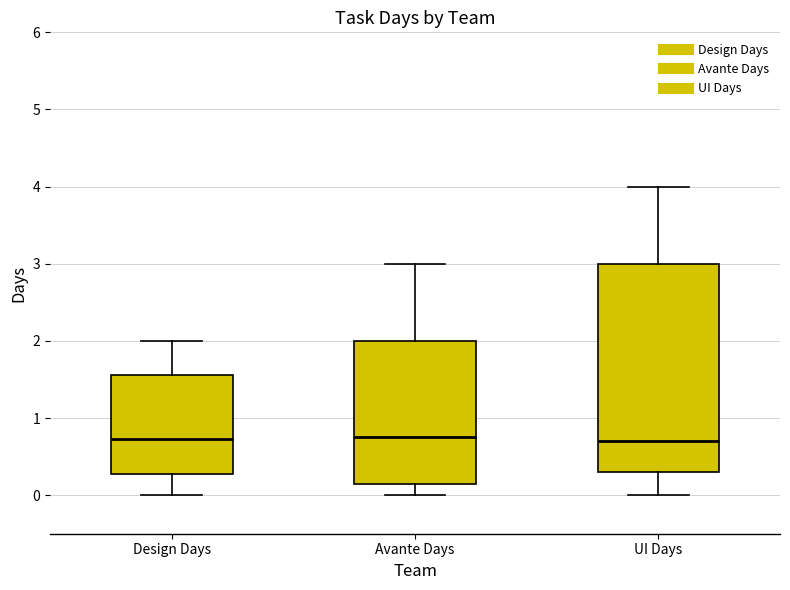

Reading left to right, read every box against the y-axis: the position of its median line, the range the box covers, and the ends of its whiskers. The values are not printed on the chart, so give them approximately, as read against the axis.

Design Days: median 0.7, box 0.3 to 1.6, whiskers 0.0 to 2.0
Avante Days: median 0.8, box 0.2 to 2.0, whiskers 0.0 to 3.0
UI Days: median 0.7, box 0.3 to 3.0, whiskers 0.0 to 4.0